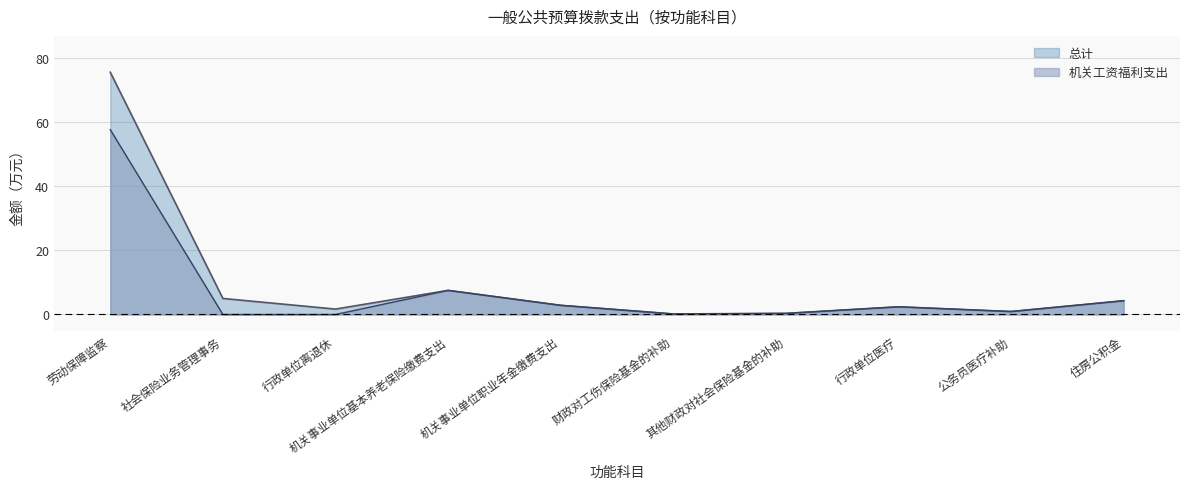

What is the difference between the second highest and minimum values in the 机关工资福利支出 series?

7.5